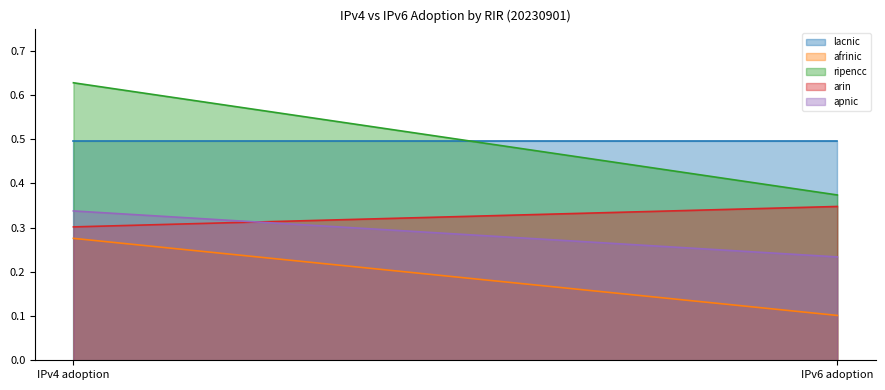

Is it true that lacnic equals 0.5 at IPv4 adoption?

True